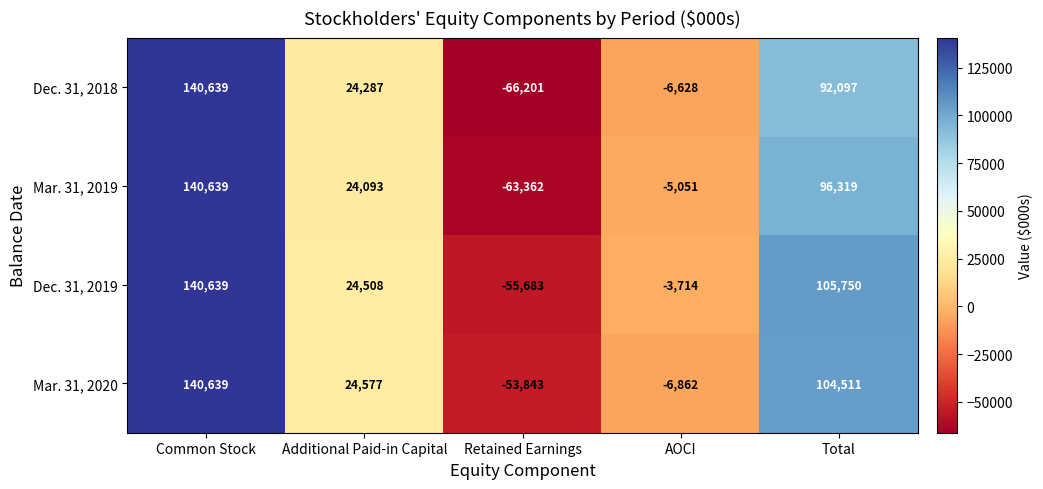

At which label does Mar. 31, 2019 reach its peak?

Common Stock